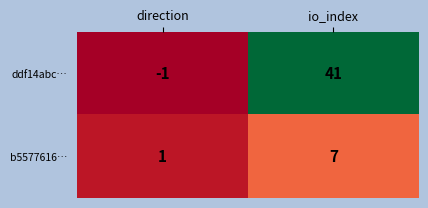

At which category is the sum across all series the highest?

io_index